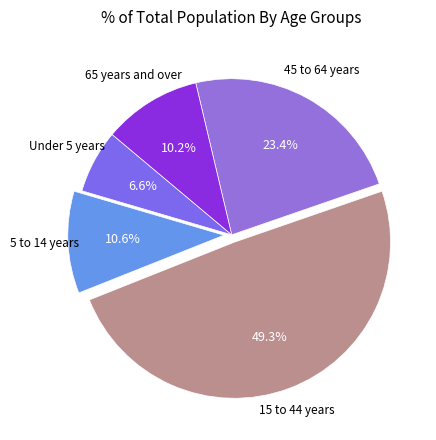

What percentage is the 65 years and over slice, to the nearest percent?

10%